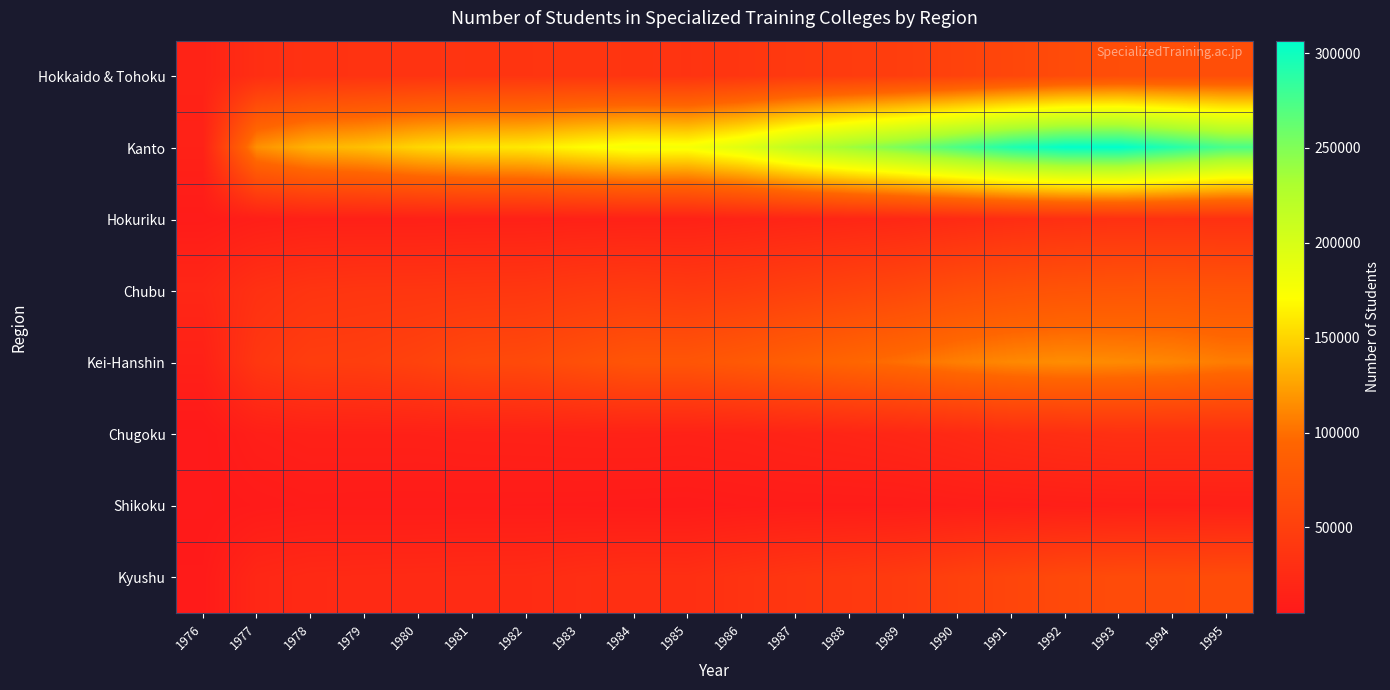

What is the greatest value displayed?

306554